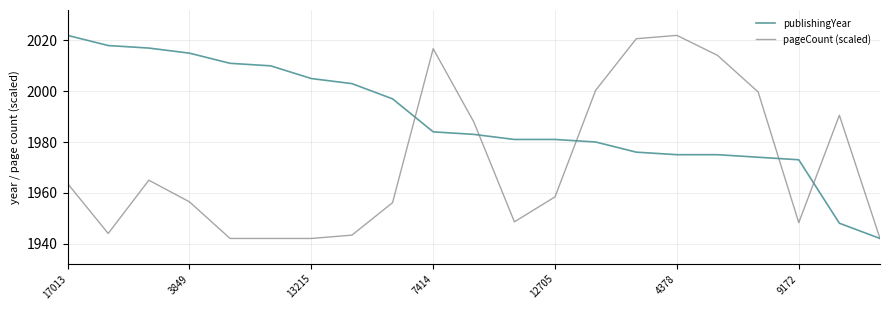

What is the maximum value shown in the chart?

2022.0